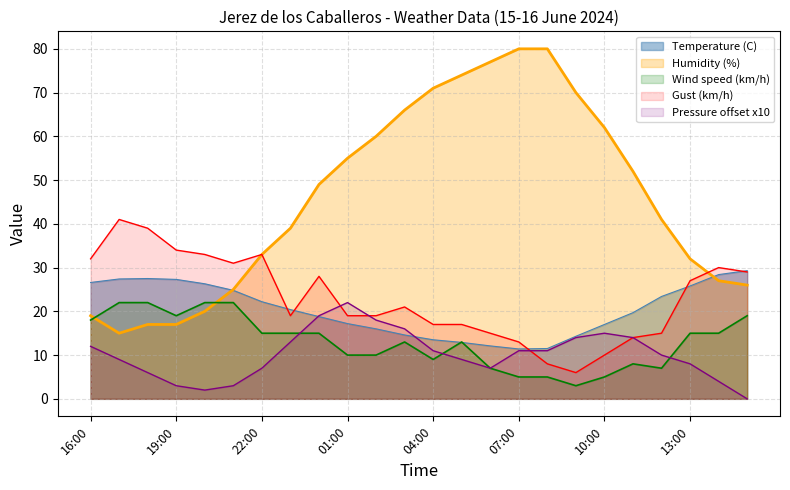

List the labels in order of Humidity (%) value, largest first.

07:00, 08:00, 06:00, 05:00, 04:00, 09:00, 03:00, 10:00, 02:00, 01:00, 11:00, 00:00, 12:00, 23:00, 22:00, 13:00, 14:00, 15:00, 21:00, 20:00, 16:00, 18:00, 19:00, 17:00